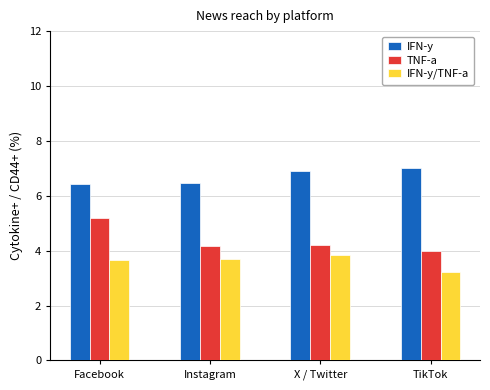

What value does the IFN-y series have at X / Twitter?

6.9